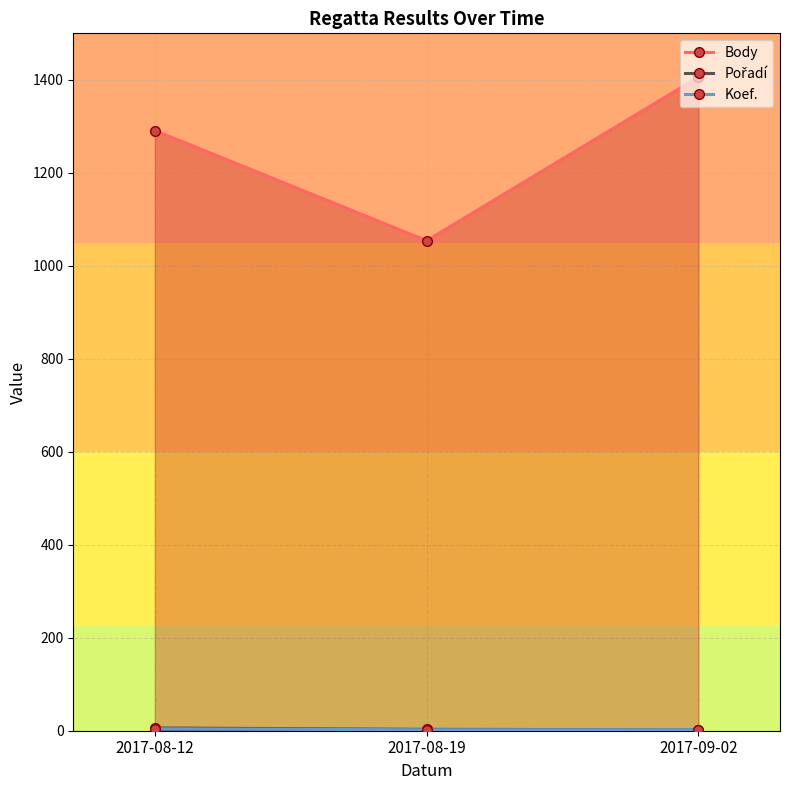

Does the chart display data point markers on the line(s)?

Yes